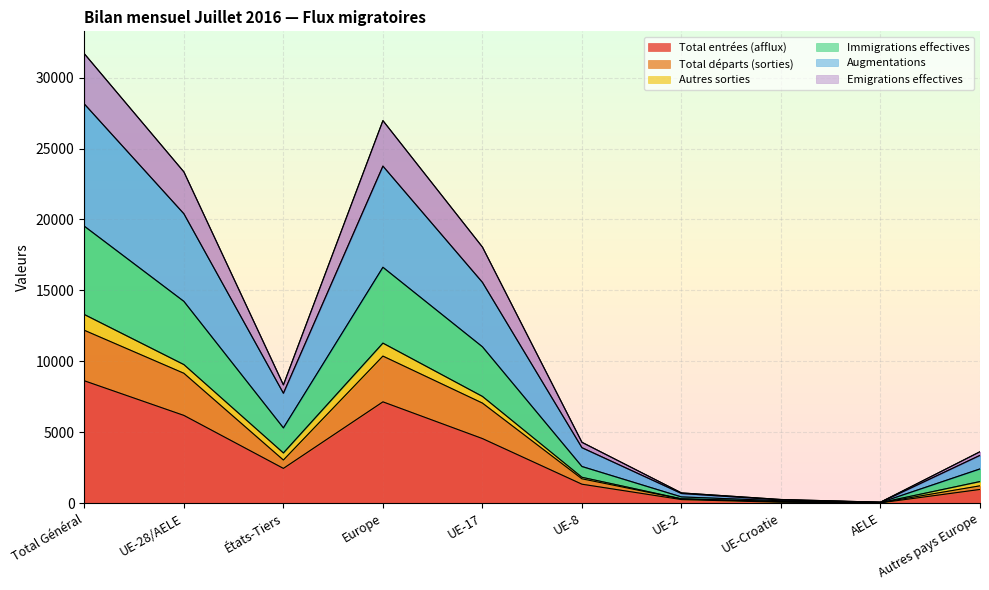

What is the maximum value for Total entrées (afflux)?

8619